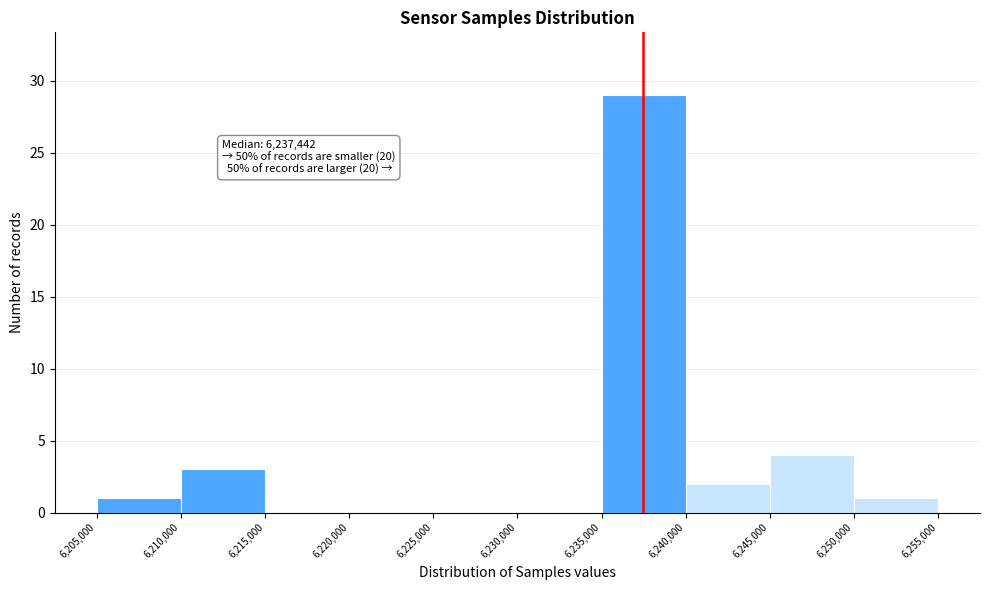

Over which range of the x-axis is the bar tallest?

6,235,000 to 6,240,000